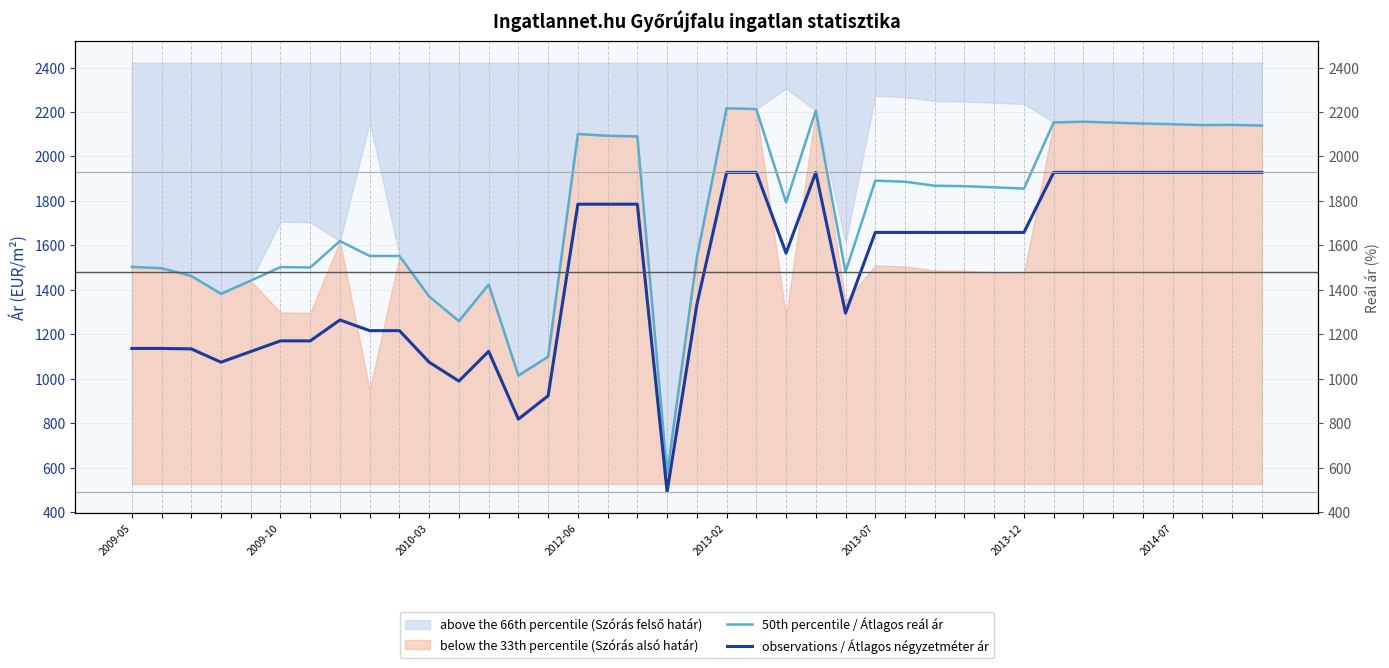

How many values in the 50th percentile / Átlagos reál ár series exceed 1855?

19